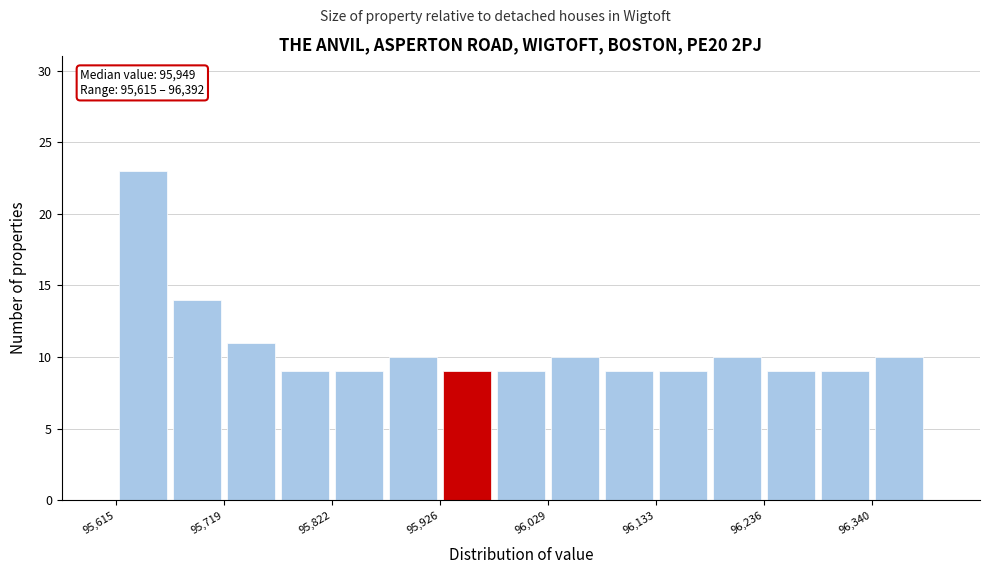

Around what value on the x-axis is the tallest bar? Give the approximate position of its centre, as read against the axis.

95640